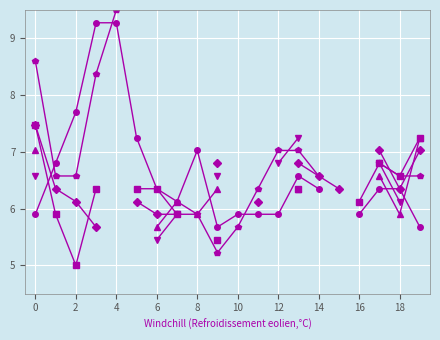

Between 2 and 12, which is larger?

12